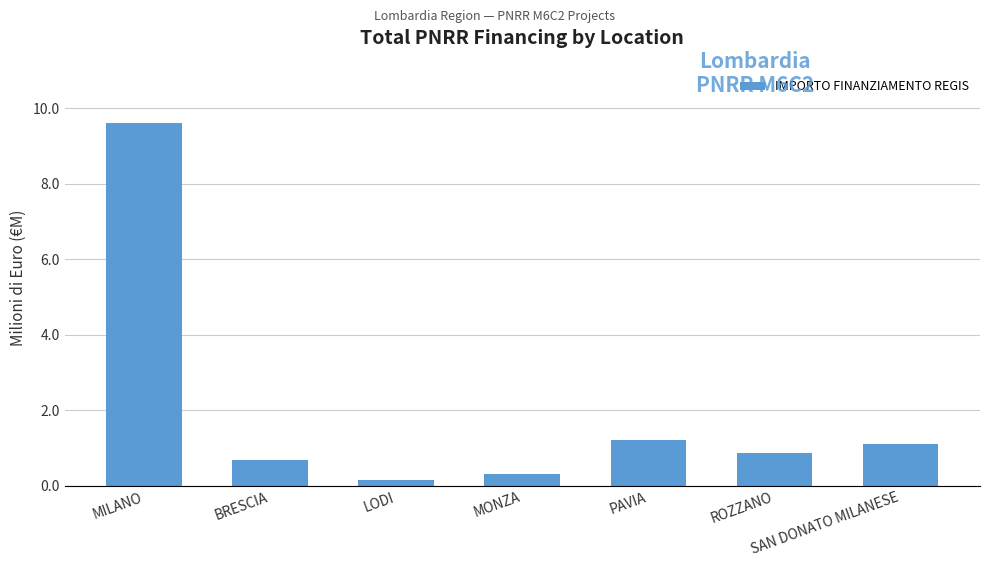

Is it true that the value at PAVIA is 2.1?

False